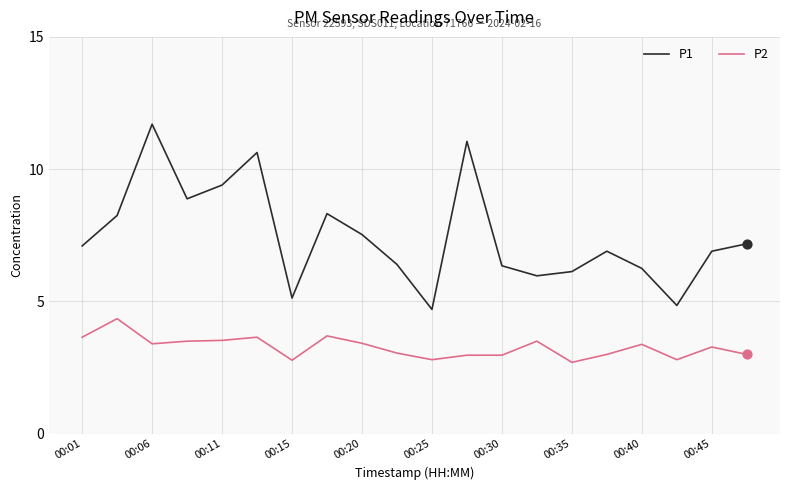

Which series has the largest total across all categories?

P1